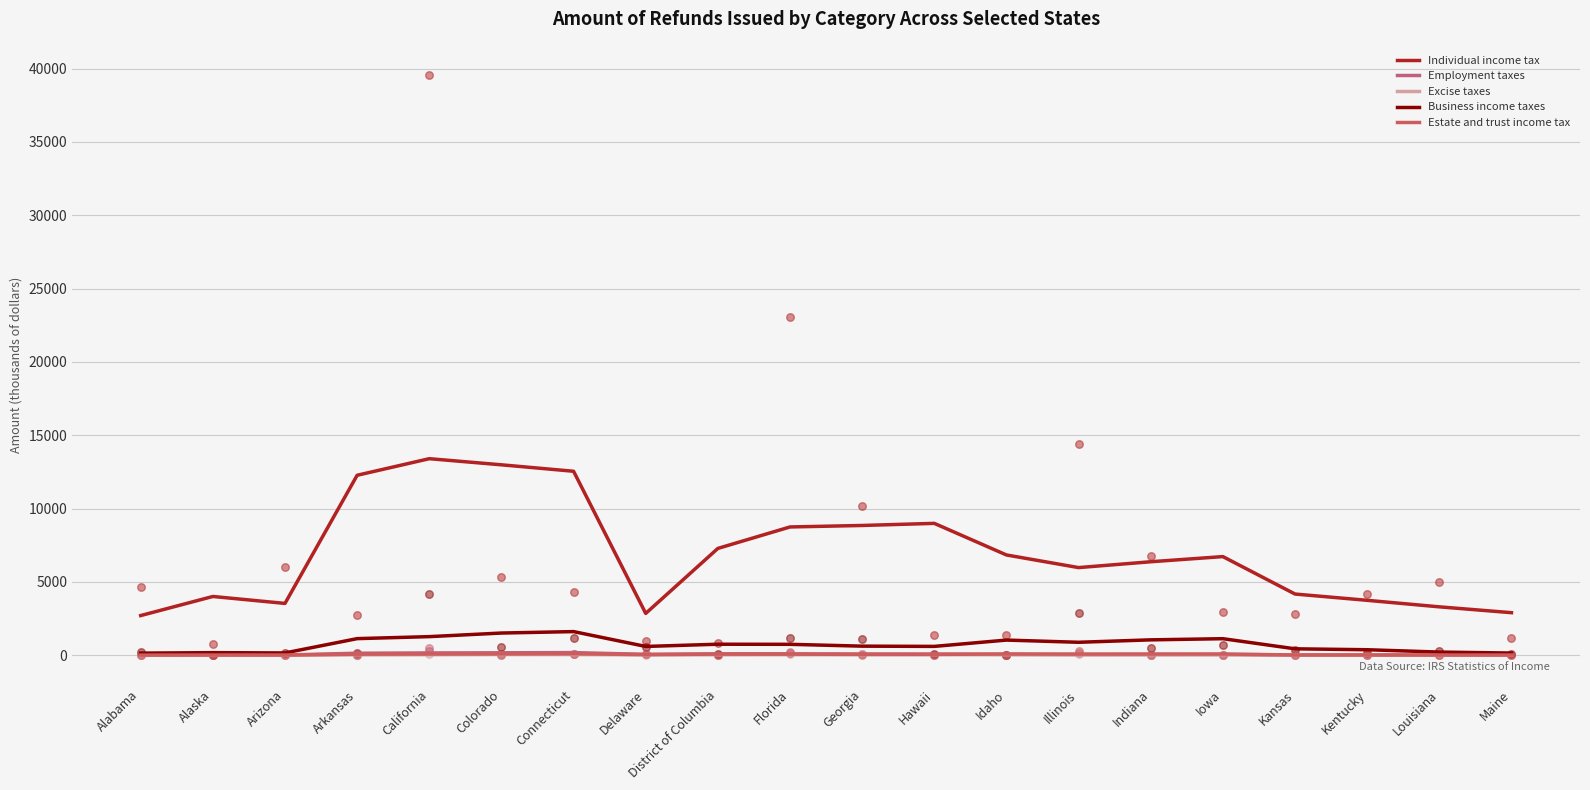

Is the value of Business income taxes at Illinois greater than the value of Excise taxes at Delaware?

Yes